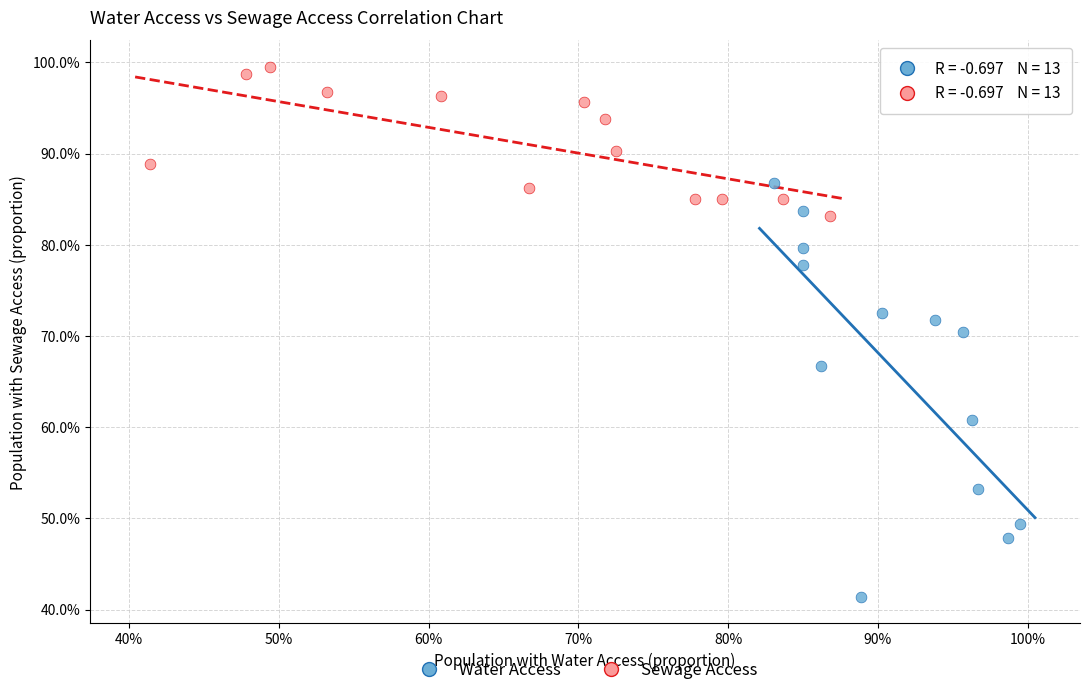

Which series contains the highest Y value?

Sewage Access